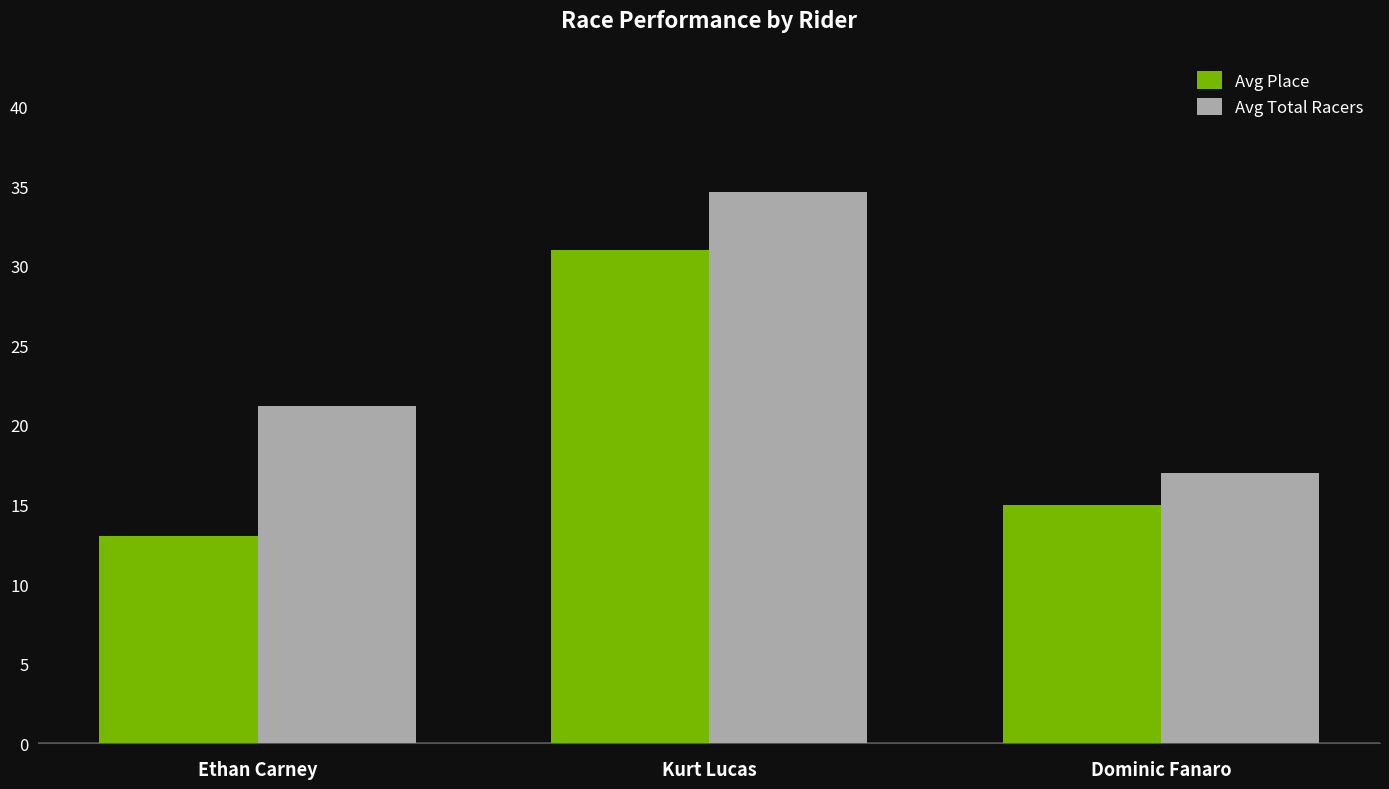

What is the approximate value of Avg Total Racers at Kurt Lucas?

34.6